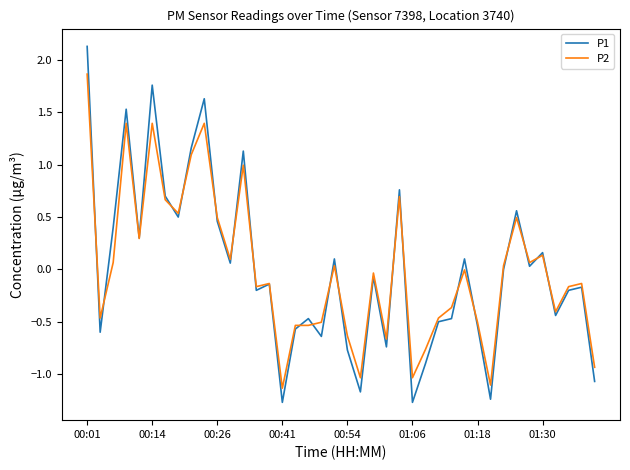

What are all the series names shown in the legend?

P1, P2